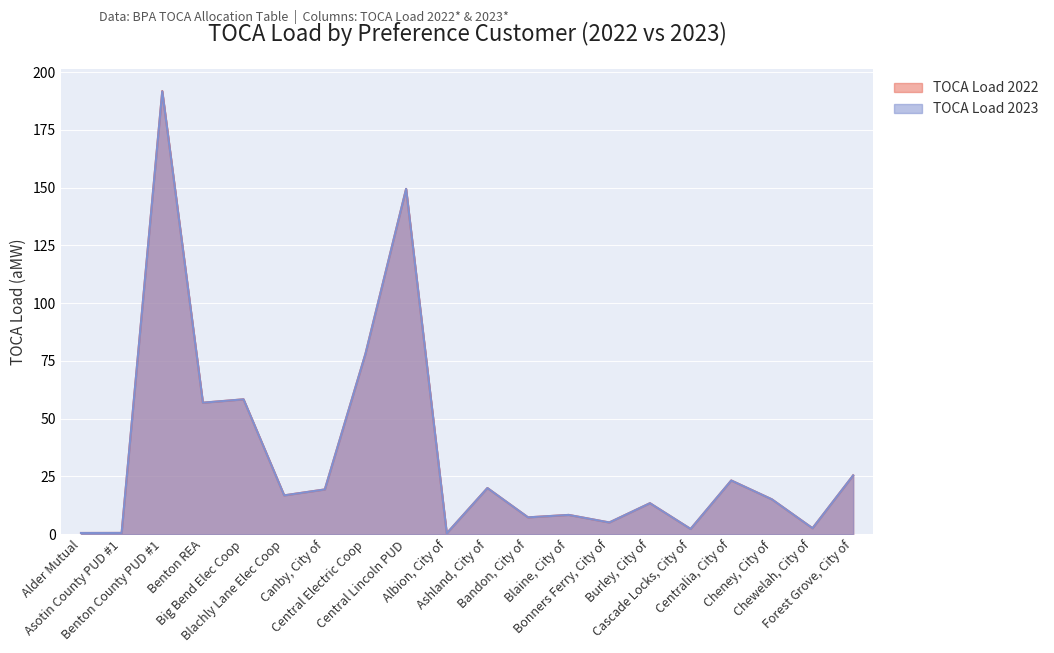

What are all the series names shown in the legend?

TOCA Load 2022, TOCA Load 2023